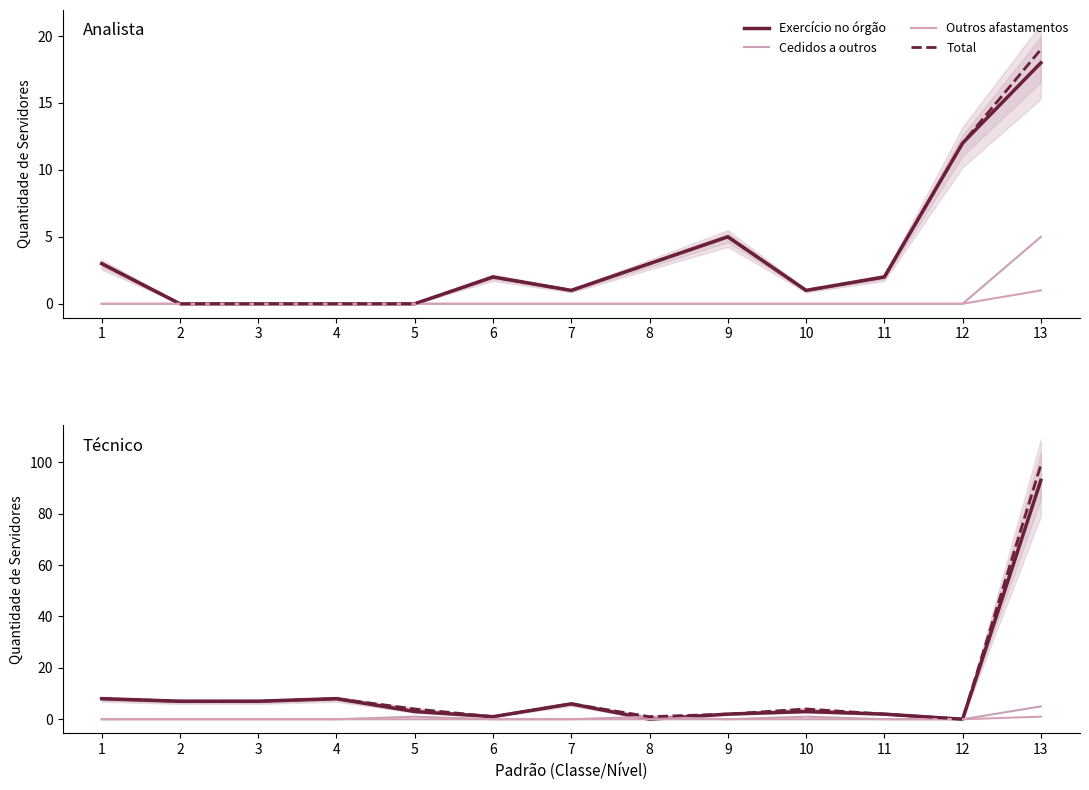

What is the average value of the Exercício no órgão series?

11